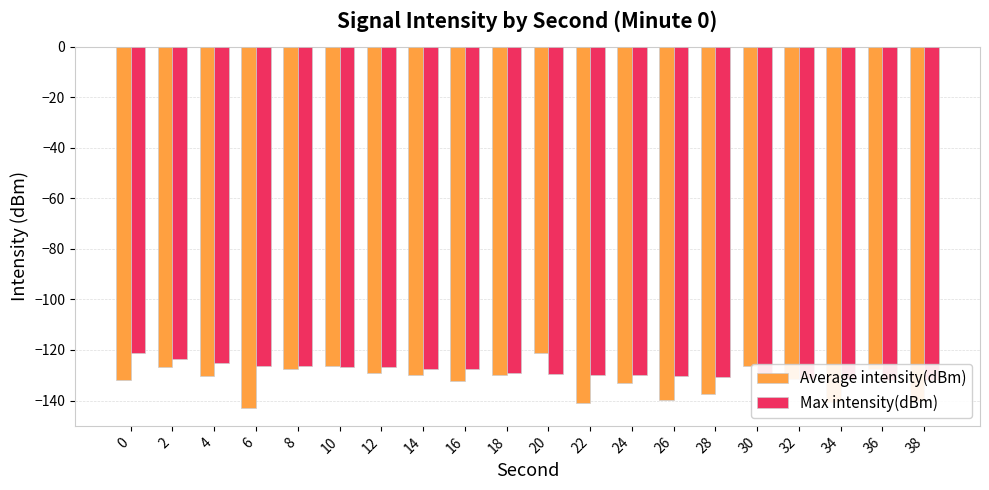

Reading left to right, transcribe all the data shown in this chart.

Average intensity(dBm): -132.1	-126.9	-130.4	-142.9	-127.7	-126.1	-129.0	-129.9	-132.2	-130.1	-121.3	-140.9	-132.9	-139.6	-137.3	-126.3	-131.3	-140.7	-127.4	-140.3
Max intensity(dBm): -121.3	-123.6	-125.1	-126.1	-126.3	-126.7	-126.9	-127.4	-127.7	-129.0	-129.7	-129.9	-130.1	-130.4	-130.7	-131.2	-131.3	-131.6	-131.9	-132.1